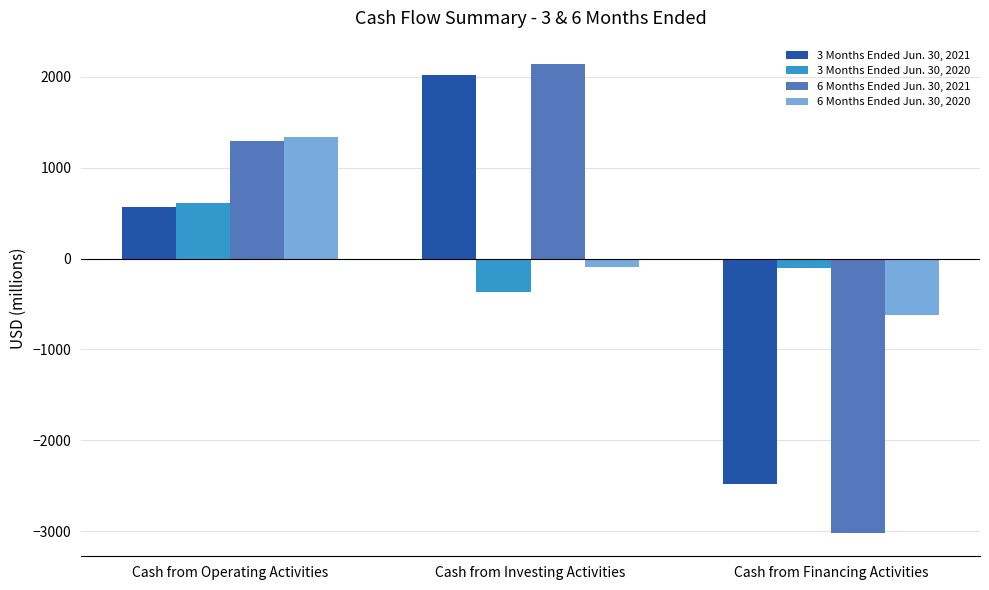

What is the sum of the 3 Months Ended Jun. 30, 2021 values at Cash from Investing Activities and Cash from Financing Activities?

-458